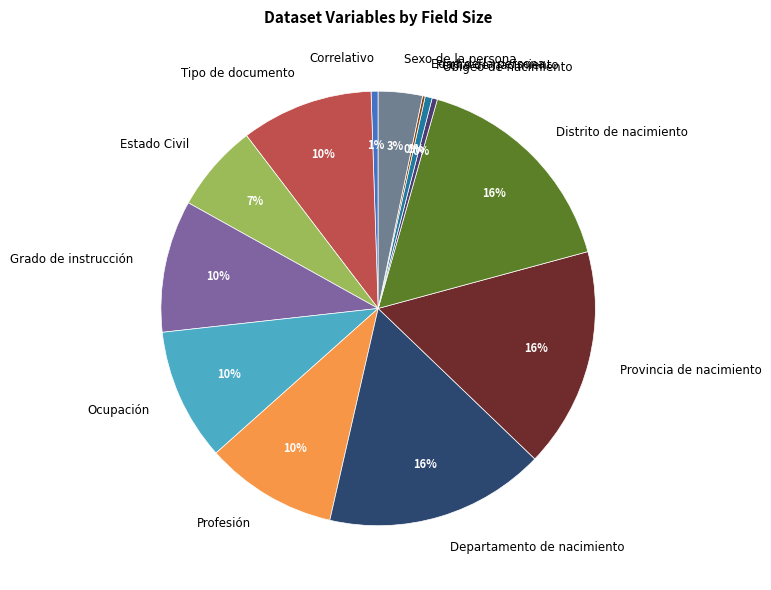

Between Fecha de nacimiento and Grado de instrucción, which is larger?

Grado de instrucción